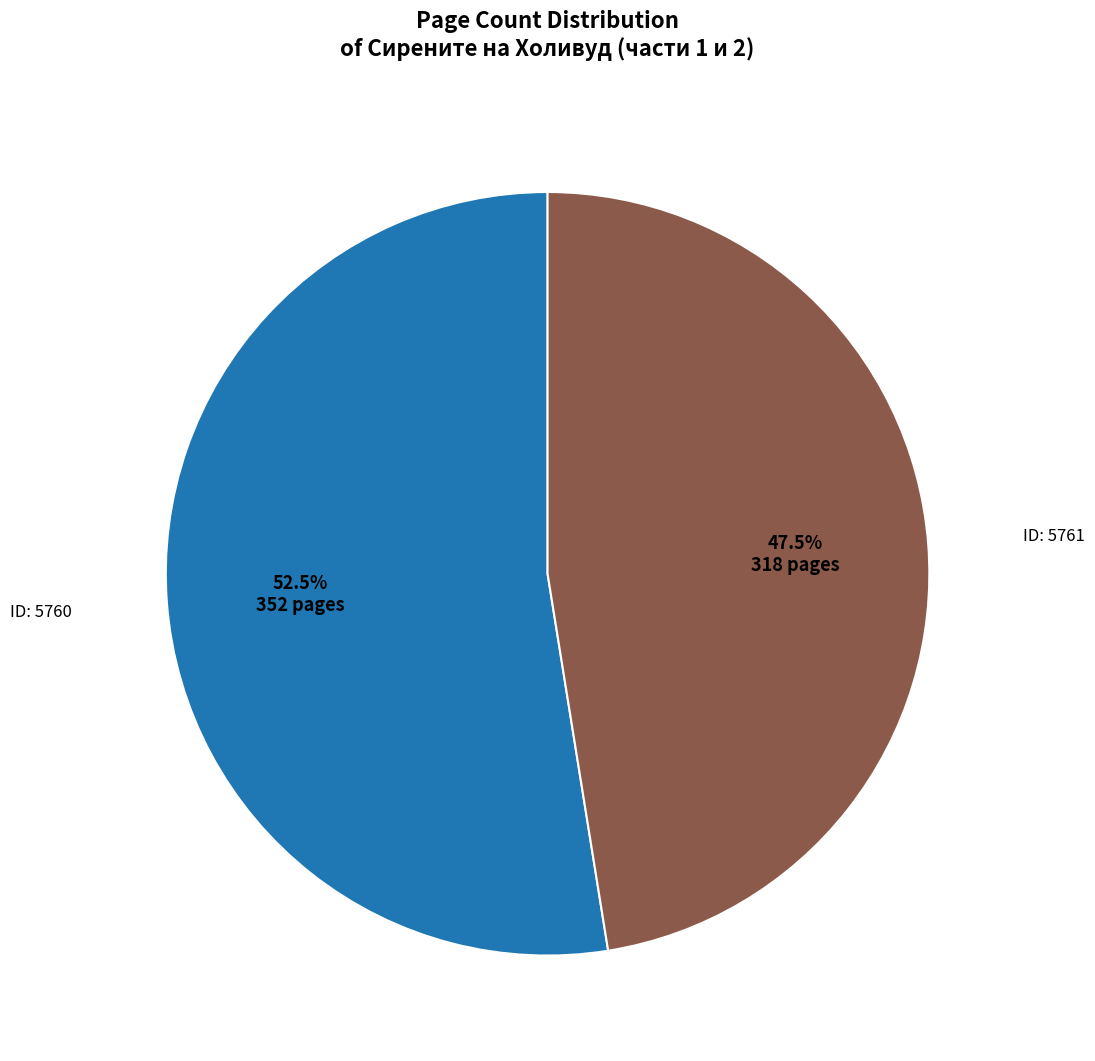

How many segments does this pie chart have?

2